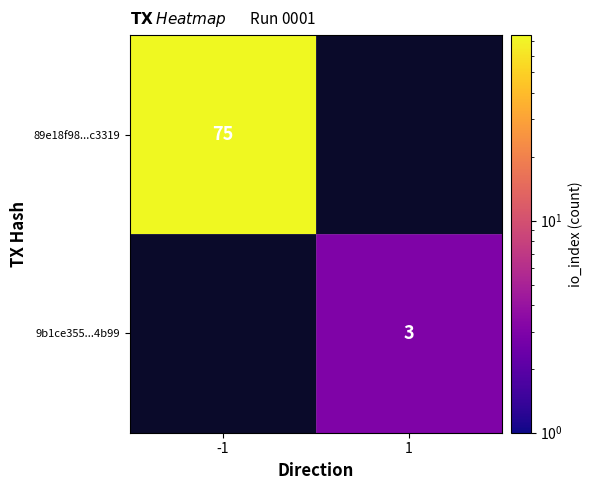

At which category does the chart reach its peak across all series?

-1